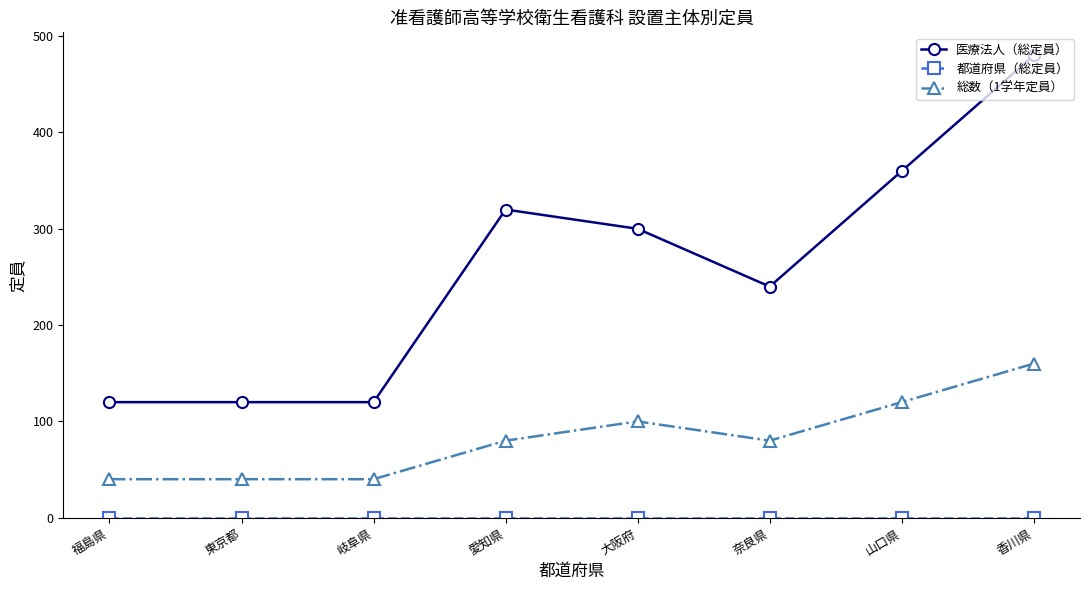

What is the difference between the second highest and minimum values in the 総数（1学年定員） series?

80